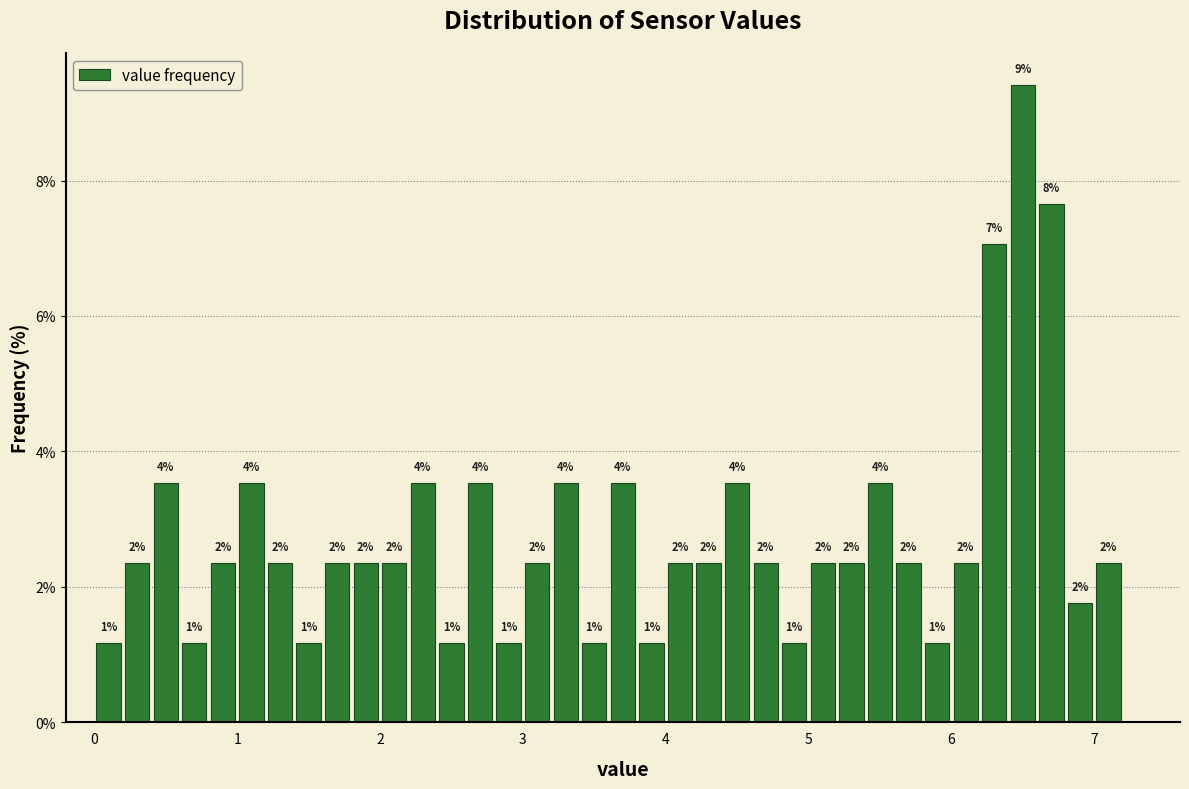

Read against the x-axis, roughly where is the centre of the tallest bar?

6.5